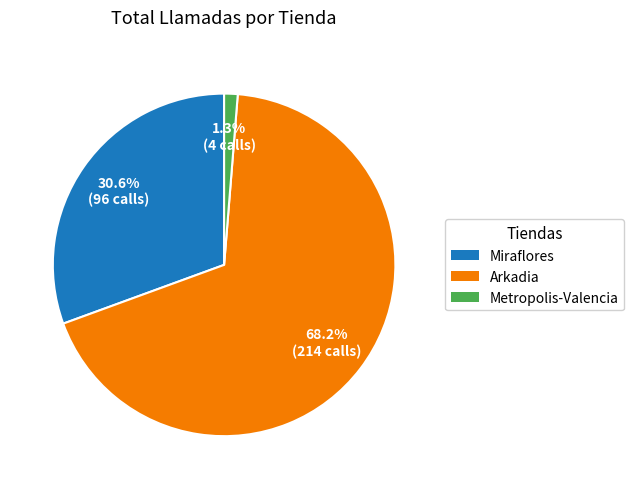

Between Metropolis-Valencia and Arkadia, which is larger?

Arkadia